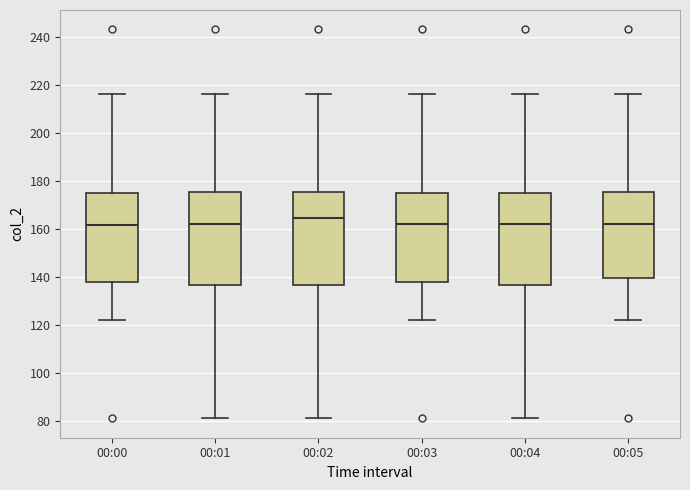

Where does the median line of the box for 00:02 sit on the y-axis? The values are not printed on the chart, so give them approximately, as read against the axis.

164